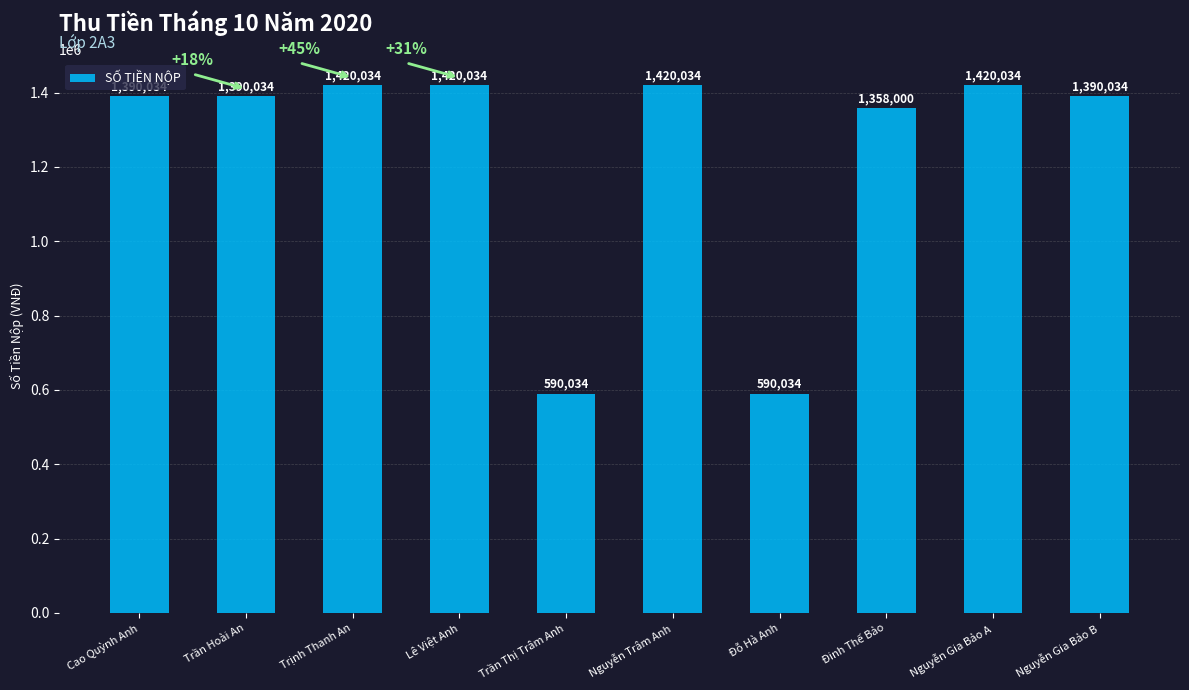

True or false: the data shows 1390034 at Cao Quỳnh Anh.

True